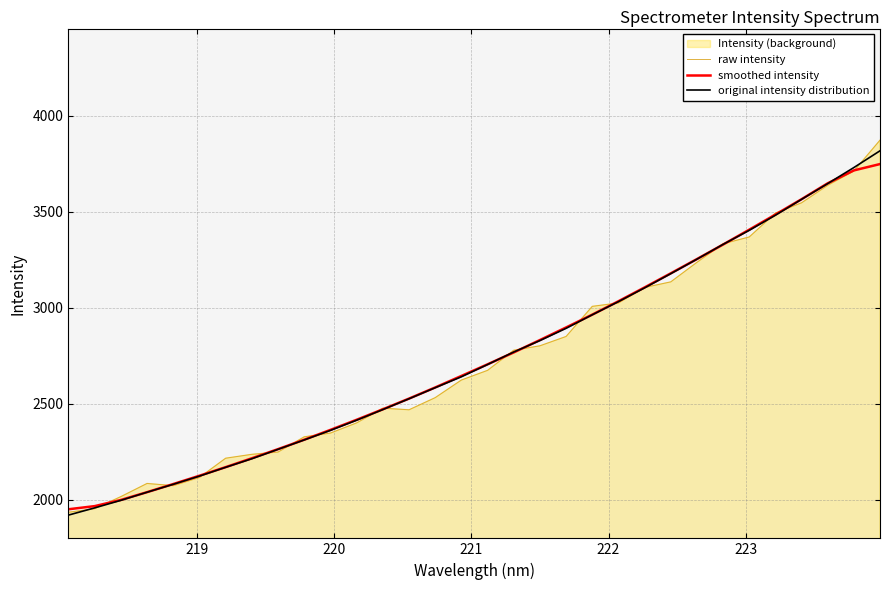

What is the lowest value of the original intensity distribution series?

1921.1